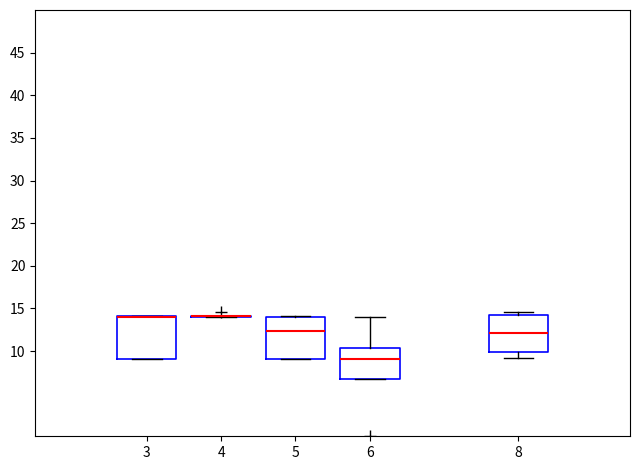

Reading left to right, transcribe this box plot: for each box, give where its median line is, the range the box spans, and where its two whiskers end, as read against the y-axis. The values are not printed on the chart, so give them approximately, as read against the axis.

3: median 14.0 (drawn on the box's upper edge), box 9.0 to 14.0, whiskers 9.0 to 14.0
4: box collapsed to a line at 14.0, whiskers 14.0 to 14.0
5: median 12.5, box 9.0 to 14.0, whiskers 9.0 to 14.0
6: median 9.0, box 7.0 to 10.5, whiskers 7.0 to 14.0
8: median 12.0, box 10.0 to 14.5, whiskers 9.0 to 14.5 (just above the box's upper edge)